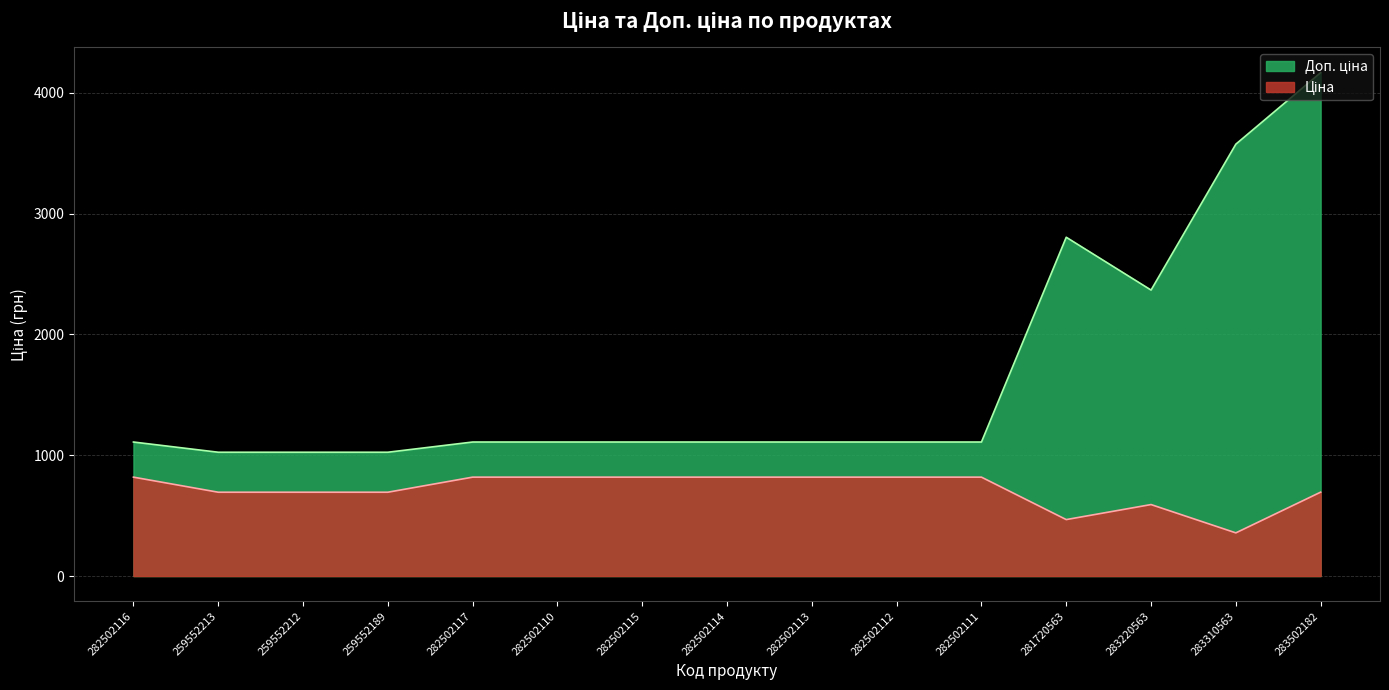

At how many categories does at least one series exceed 3217?

2